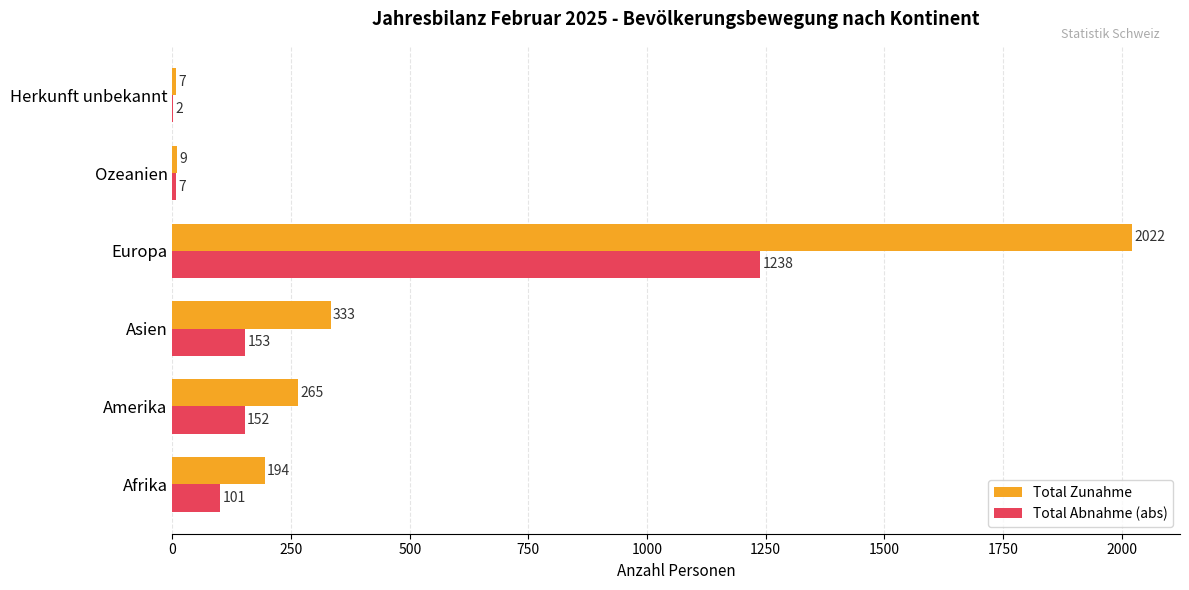

True or false: Total Zunahme has a value of 316 at Afrika.

False